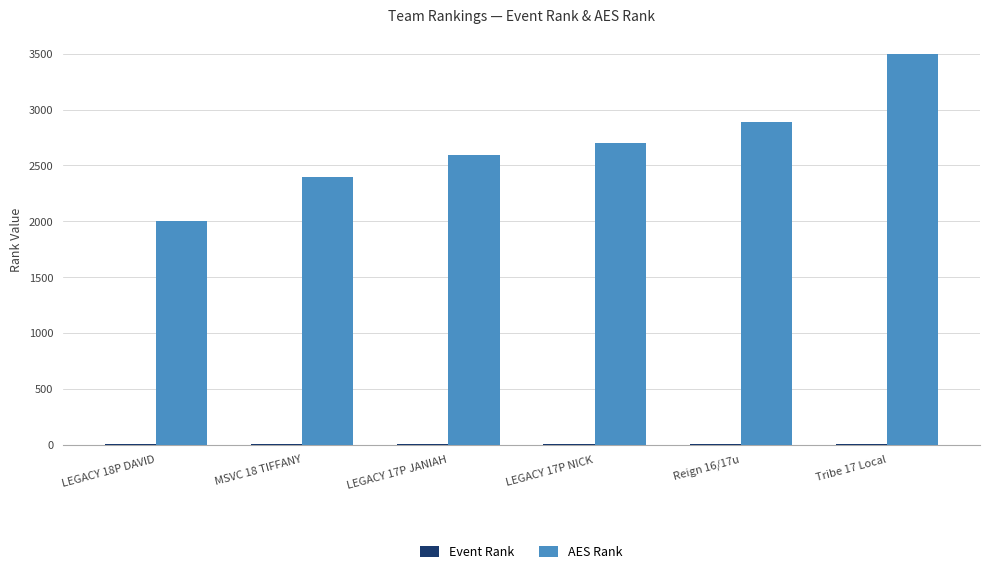

What is the spread (max minus min) of values at LEGACY 17P NICK?

2698